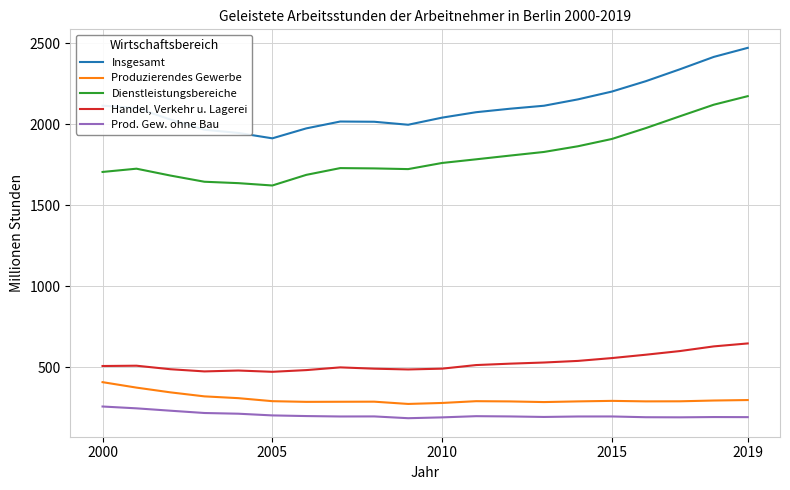

What is the difference between the maximum and minimum values in the Handel, Verkehr u. Lagerei series?

175.1